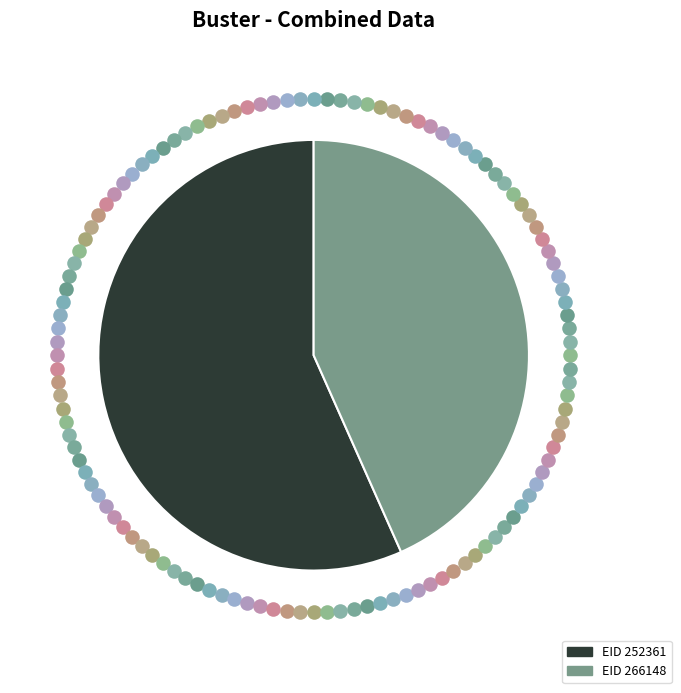

Rank the categories by value from highest to lowest.

252361, 266148